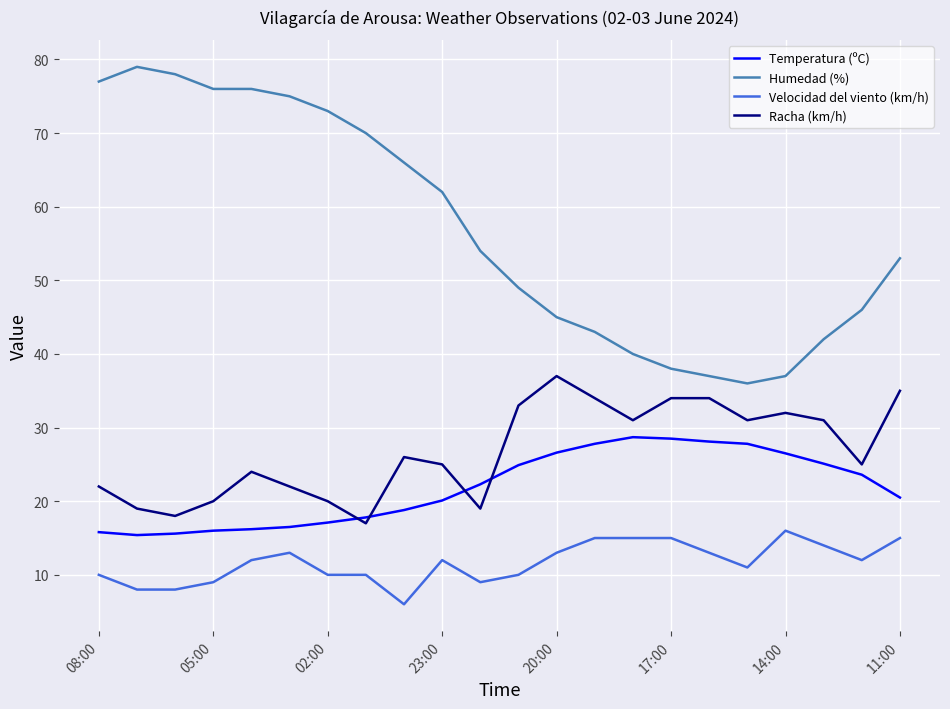

True or false: Racha (km/h) and Velocidad del viento (km/h) cross at least once.

False